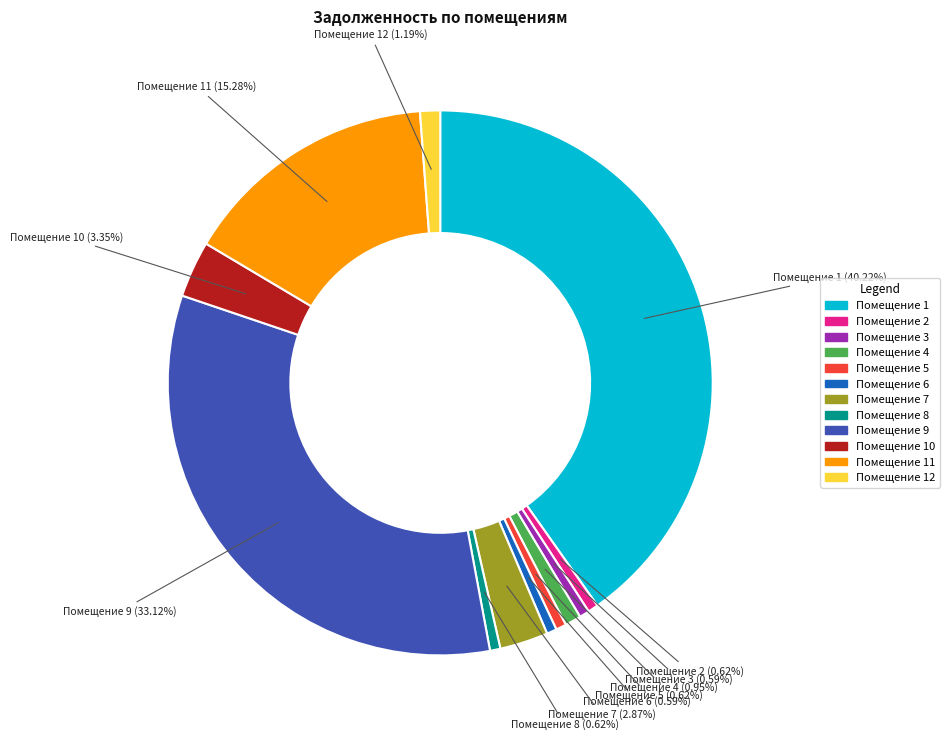

Count the number of slices in the pie.

12